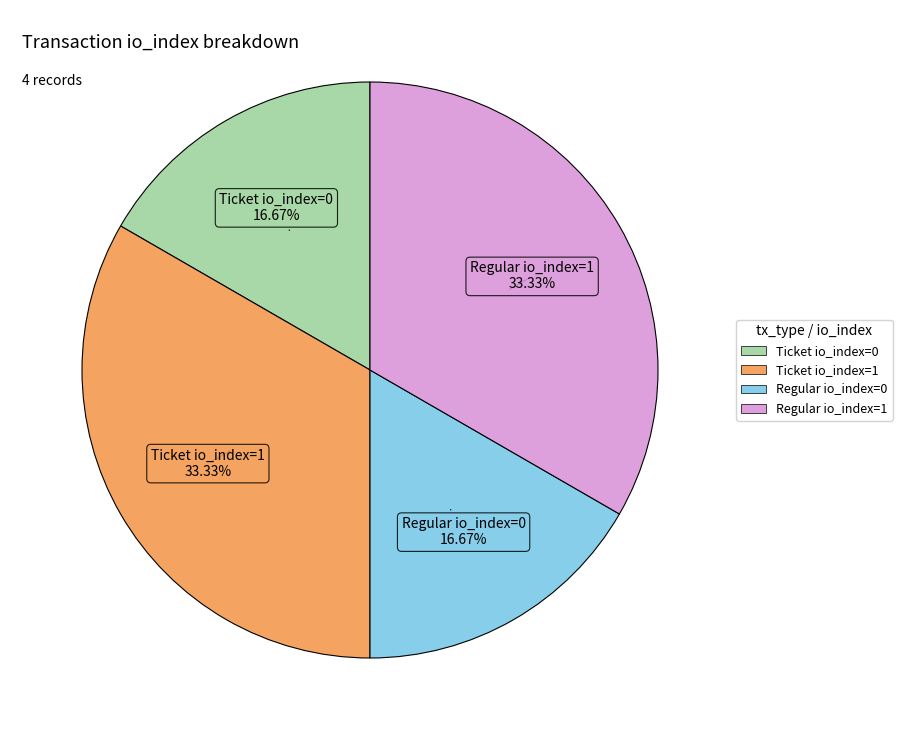

To the nearest percent, what is the average slice percentage?

25%